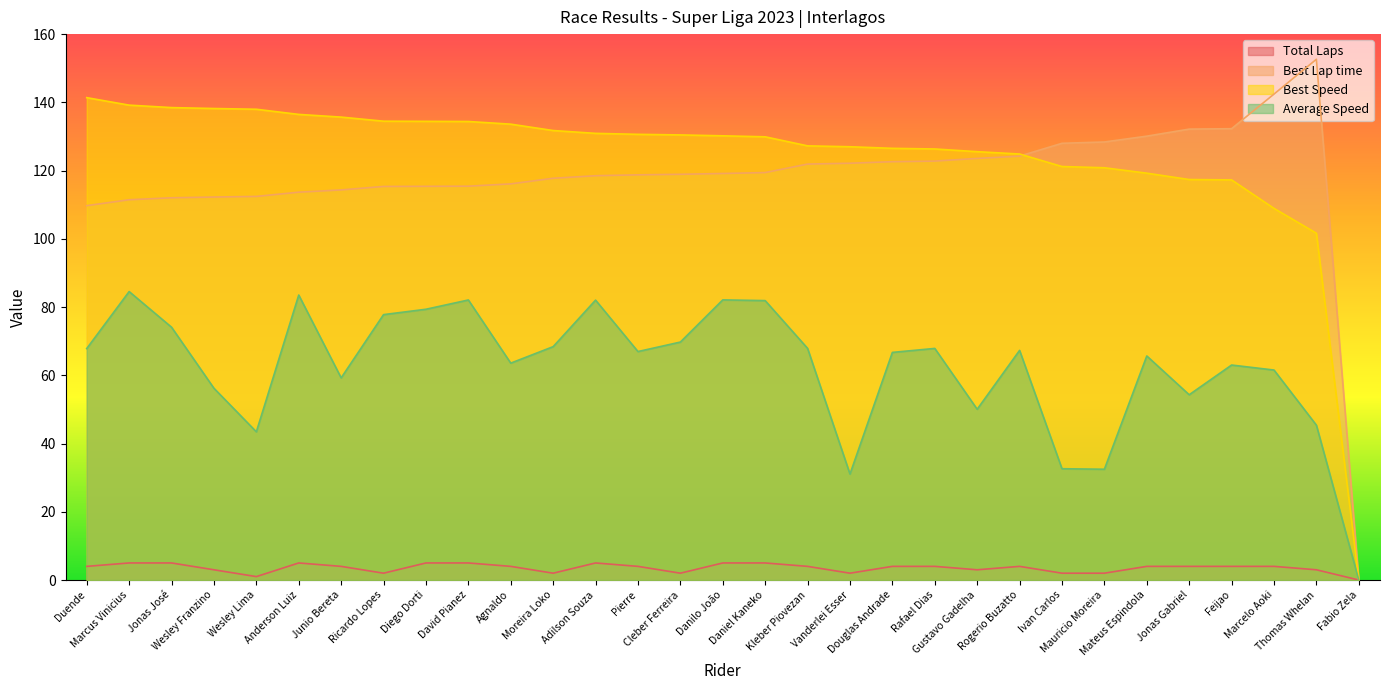

True or false: Total Laps and Best Speed cross at least once.

False